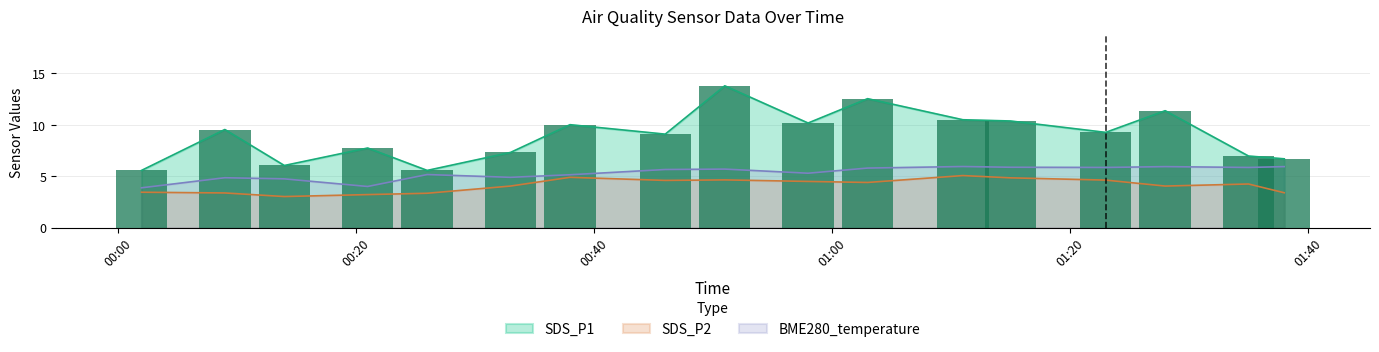

What is the highest value of the SDS_P1 series?

13.8